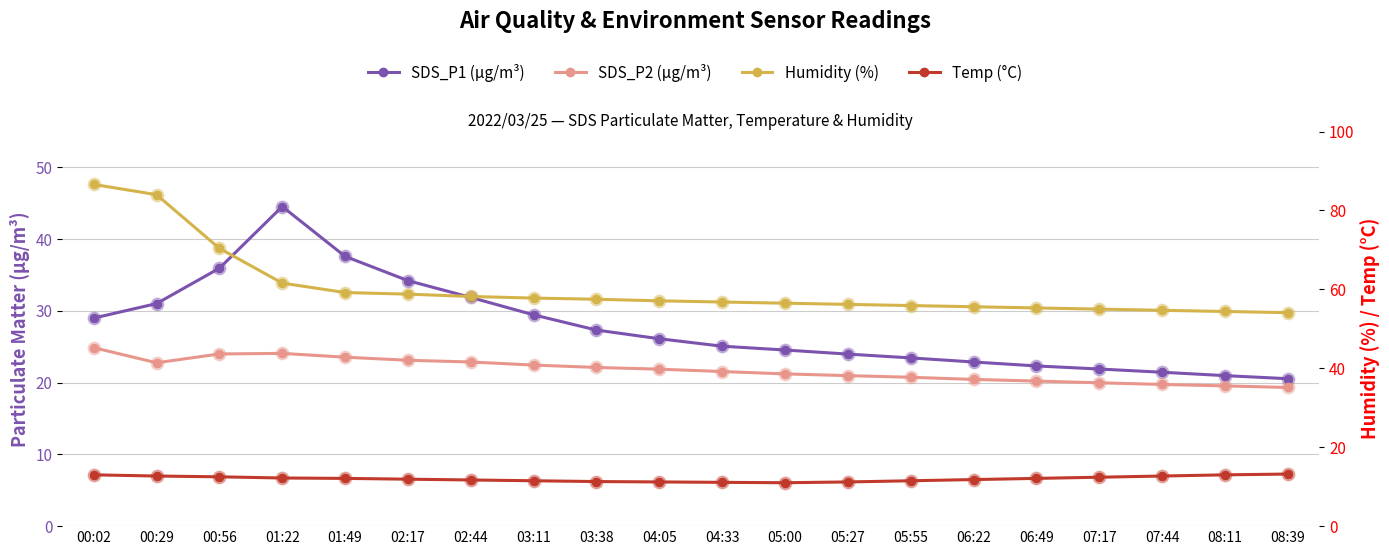

How many values in the Humidity (%) series exceed 57?

10